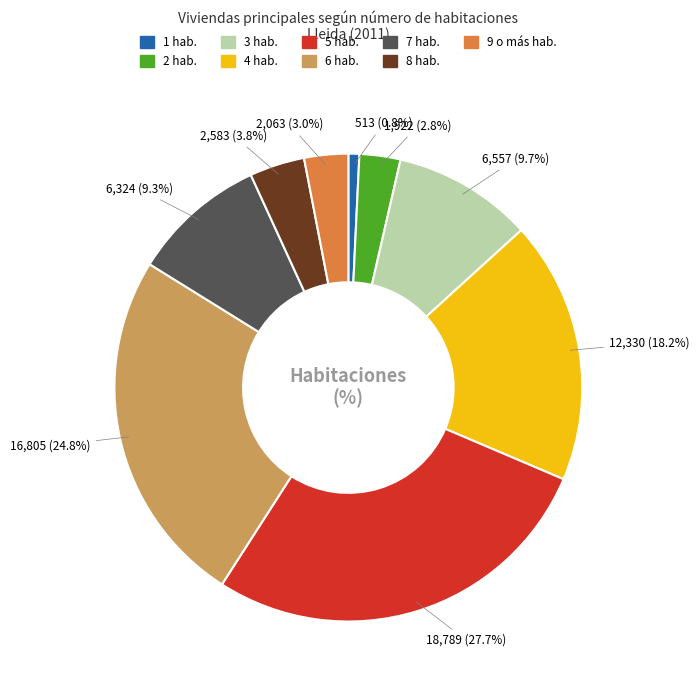

Is there any slice that represents more than half of the pie?

No